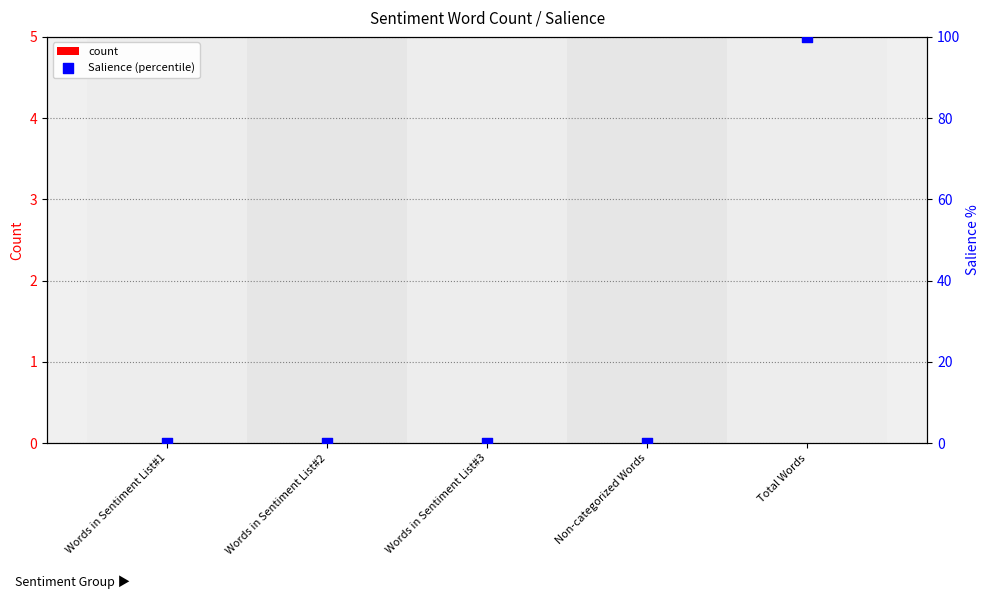

Which series contains the highest Y value?

Salience (percentile)